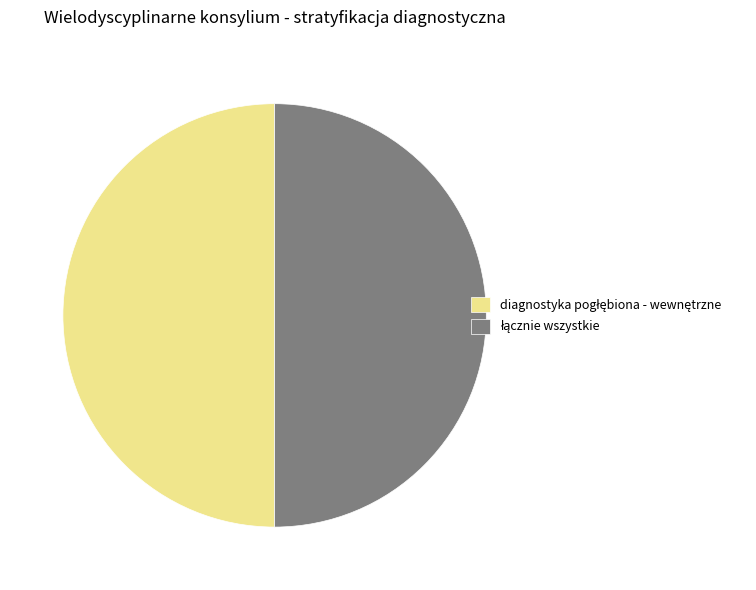

How many slices are in this pie chart?

2